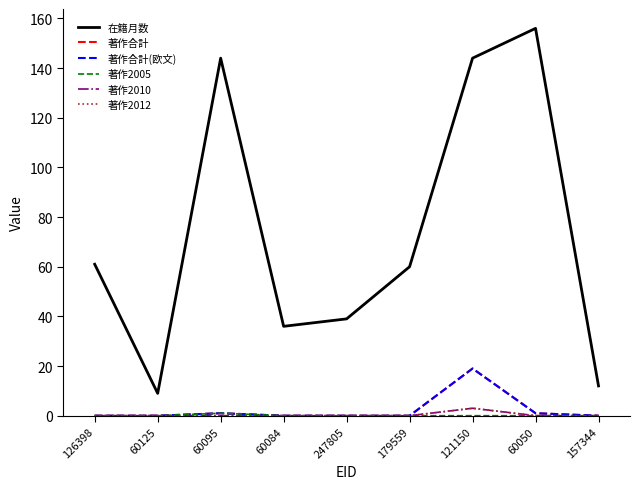

At which label does 著作2010 reach its minimum?

126398